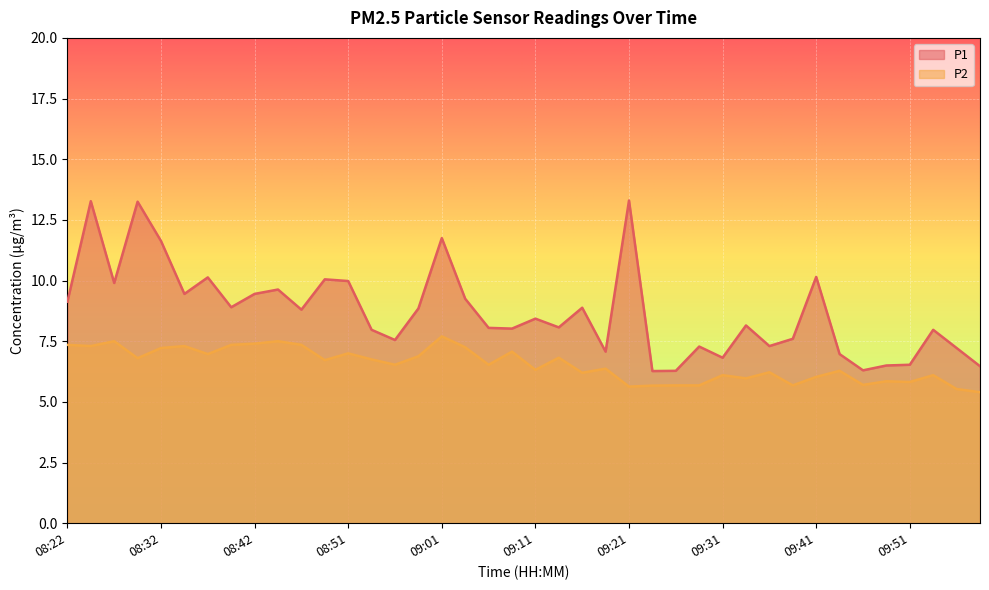

What are all the series names shown in the legend?

P1, P2